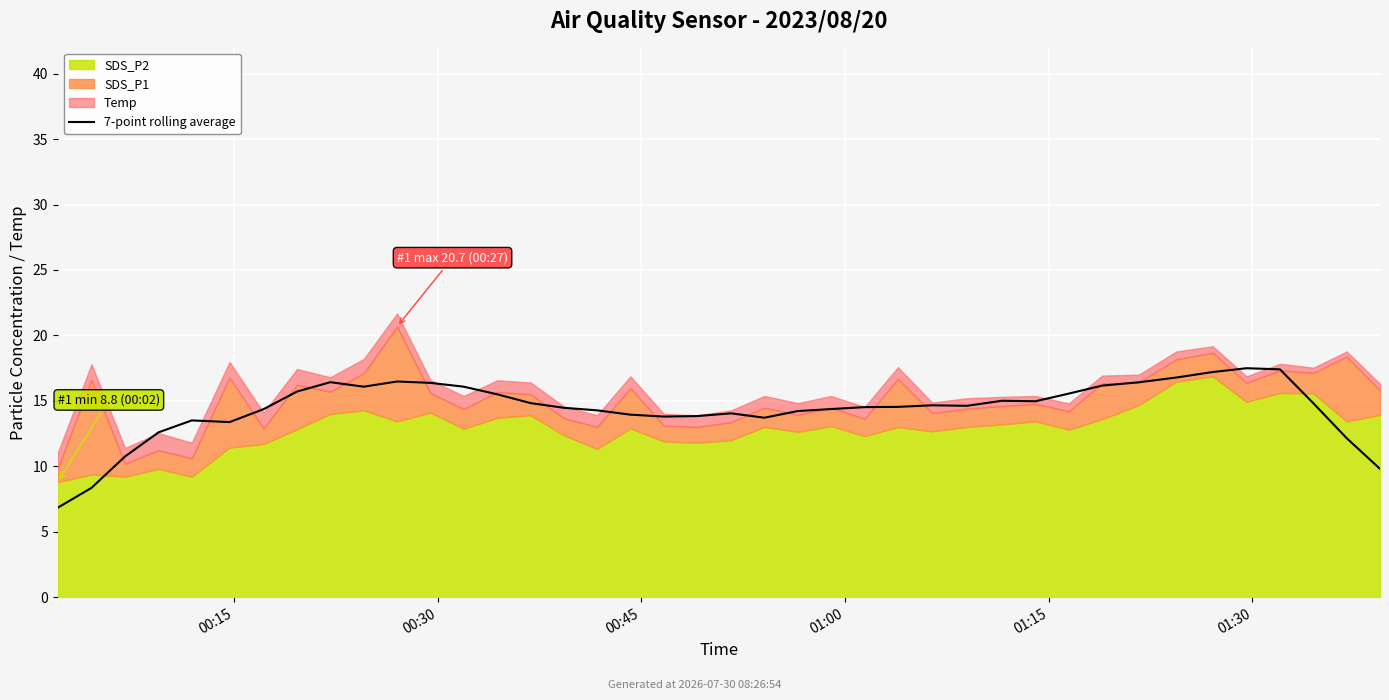

What is the change in value from 00:45 to 6?

+3.6